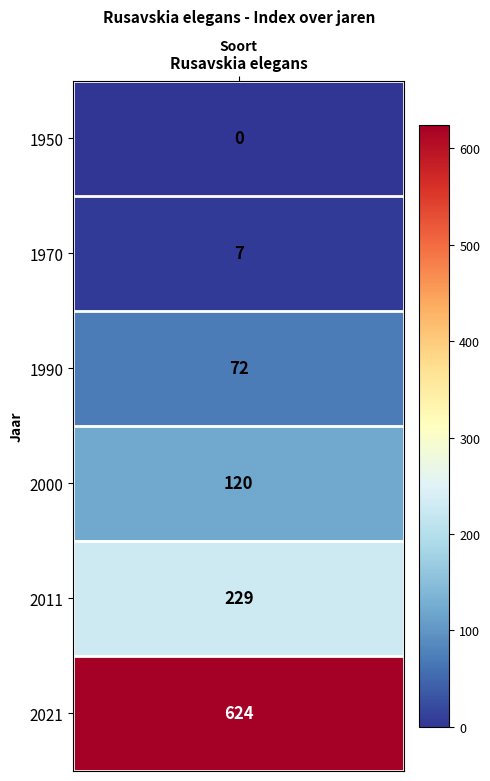

What is the difference between the maximum and minimum values?

624